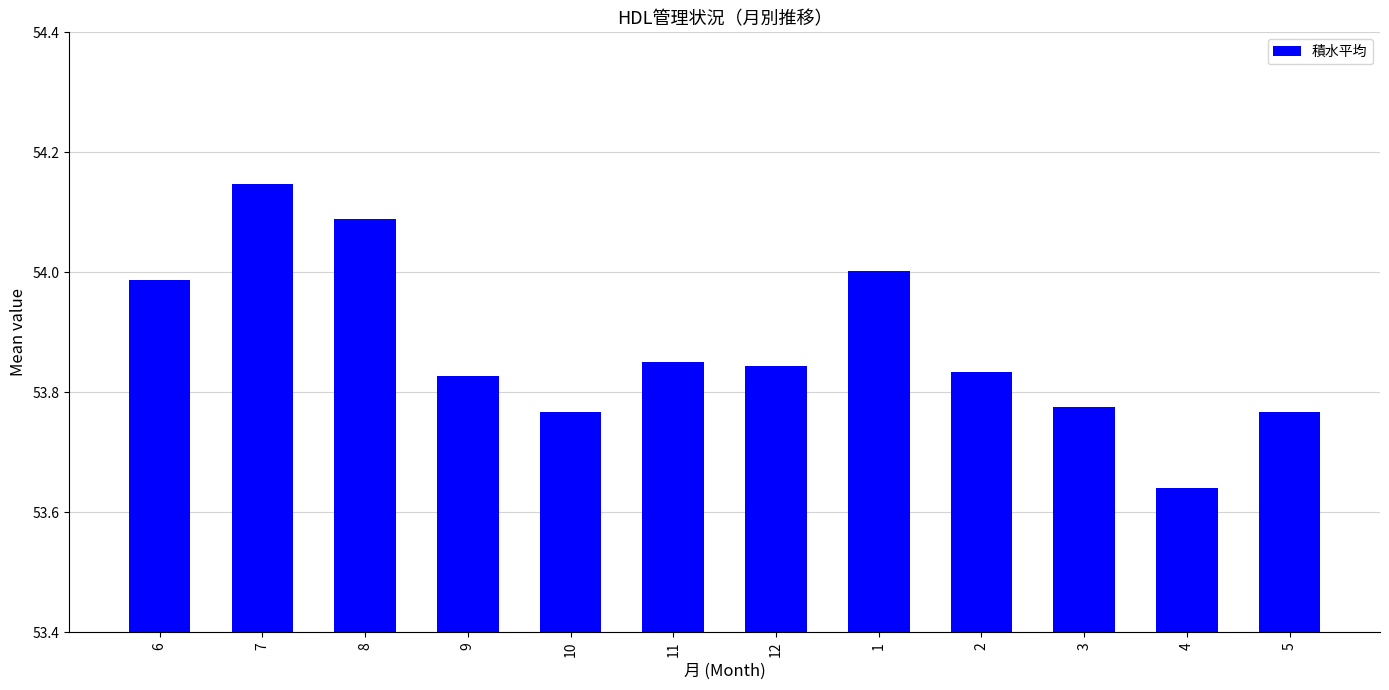

Is it true that the value at 10 is 32.9?

False